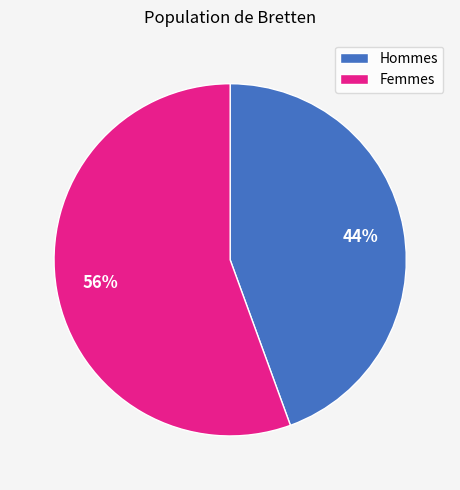

Which has a higher value, Hommes or Femmes?

Femmes